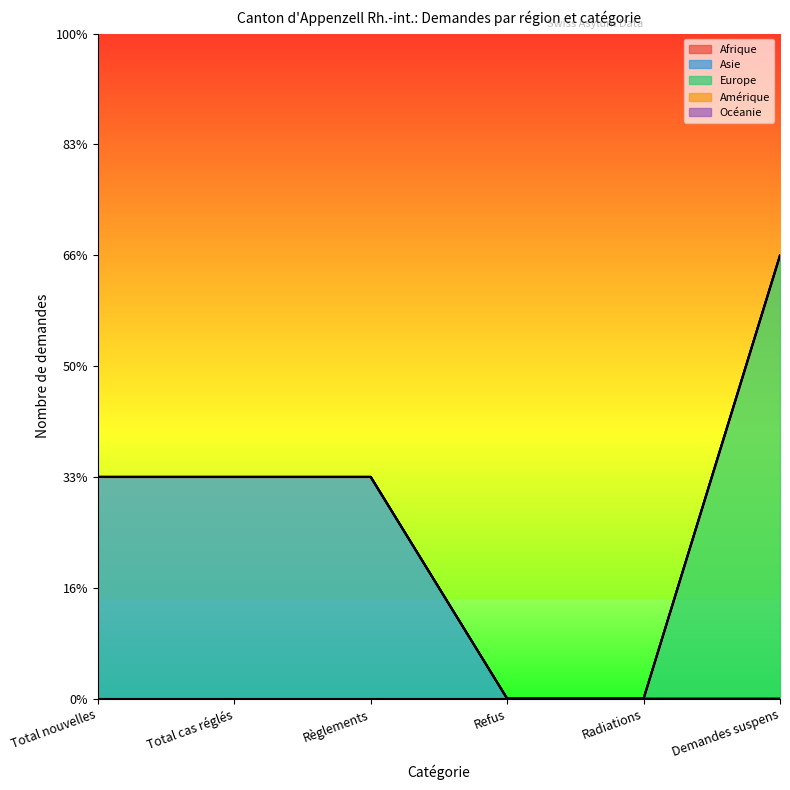

At how many categories does at least one series exceed 0?

4